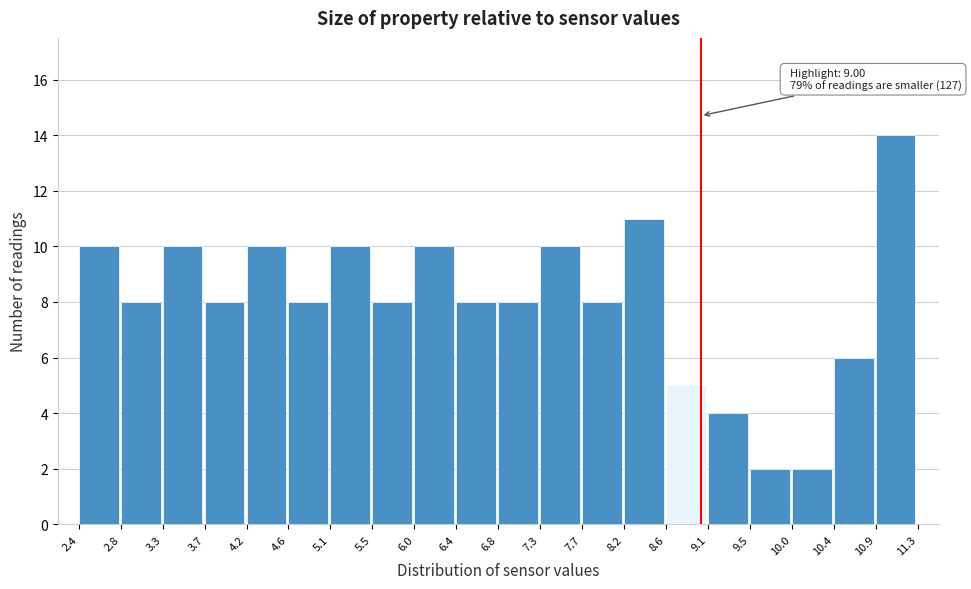

Which range on the x-axis has the tallest bar?

10.9 to 11.3